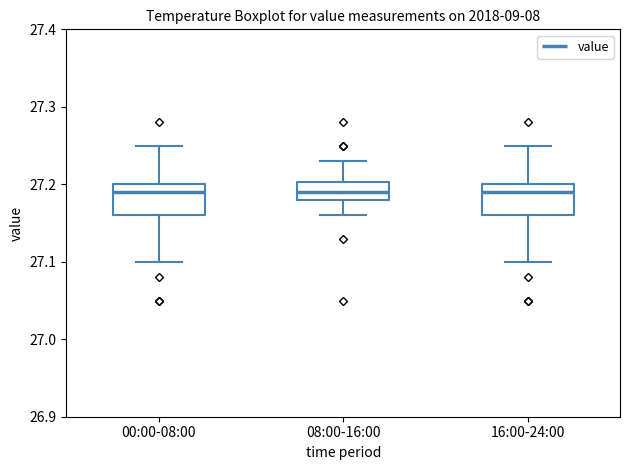

Reading left to right, transcribe this box plot: for each box, give where its median line is, the range the box spans, and where its two whiskers end, as read against the y-axis. The values are not printed on the chart, so give them approximately, as read against the axis.

00:00-08:00: median 27.19, box 27.16 to 27.20, whiskers 27.10 to 27.25
08:00-16:00: median 27.19, box 27.18 to 27.20, whiskers 27.16 to 27.23
16:00-24:00: median 27.19, box 27.16 to 27.20, whiskers 27.10 to 27.25